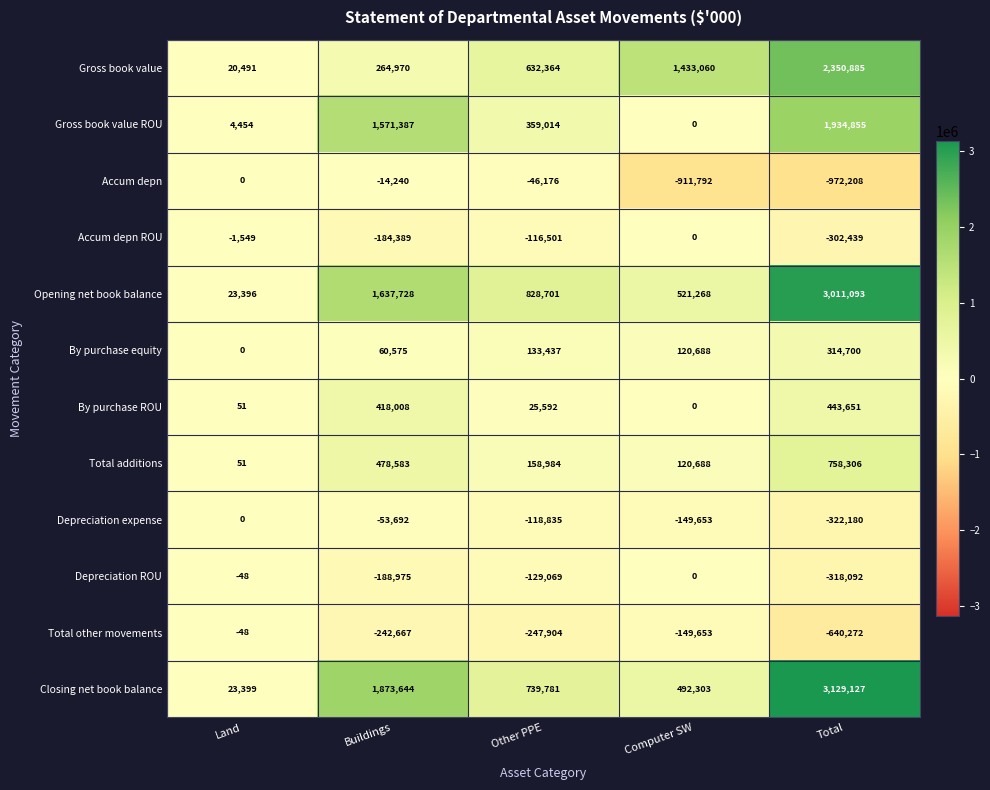

At which category is the sum across all series the highest?

Total